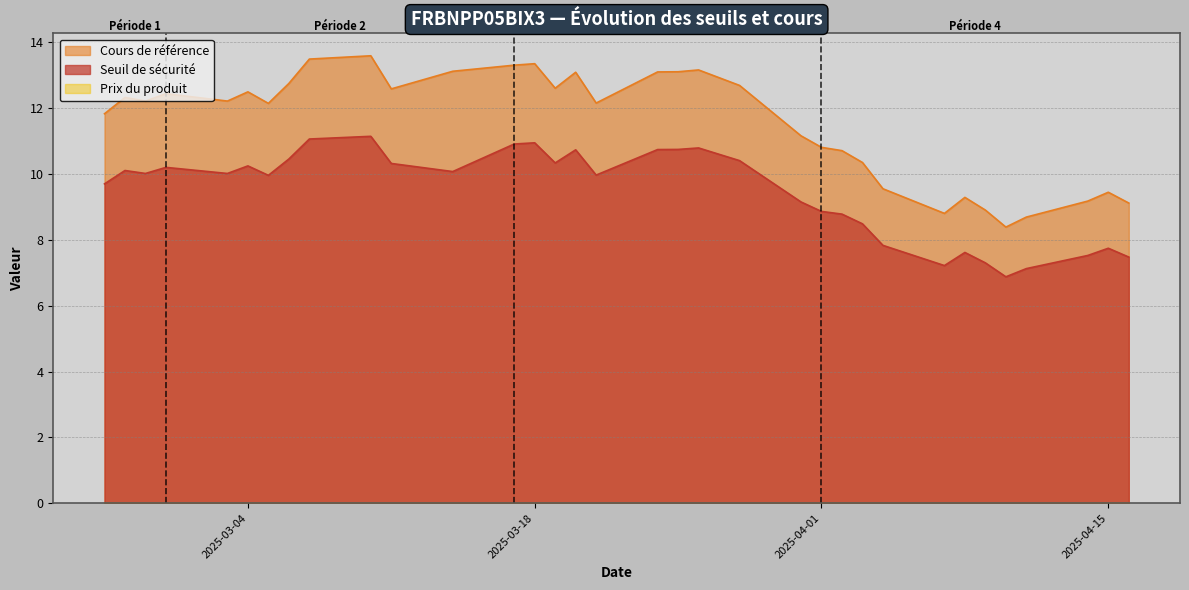

Which series has the largest total across all categories?

Cours de référence